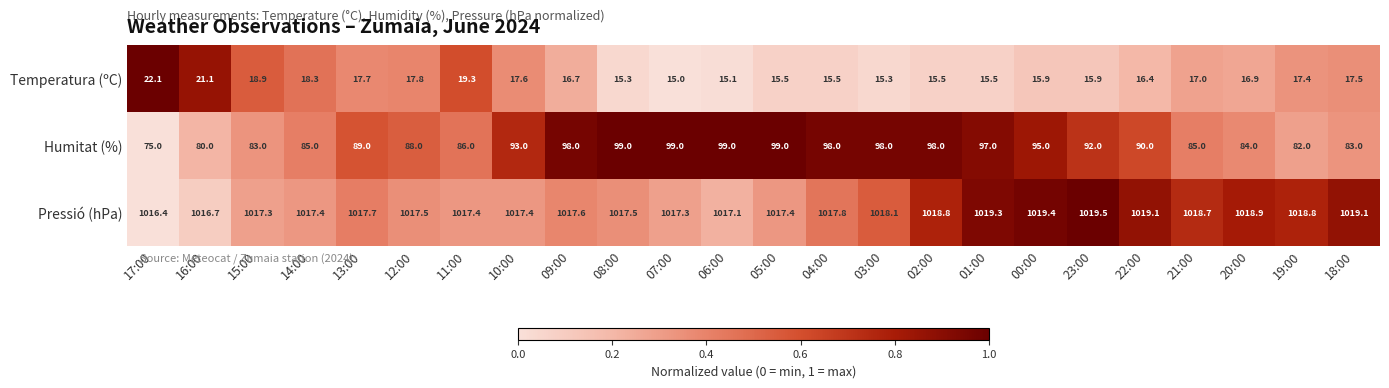

List the series in order of their peak value, highest first.

Pressió (hPa), Humitat (%), Temperatura (ºC)